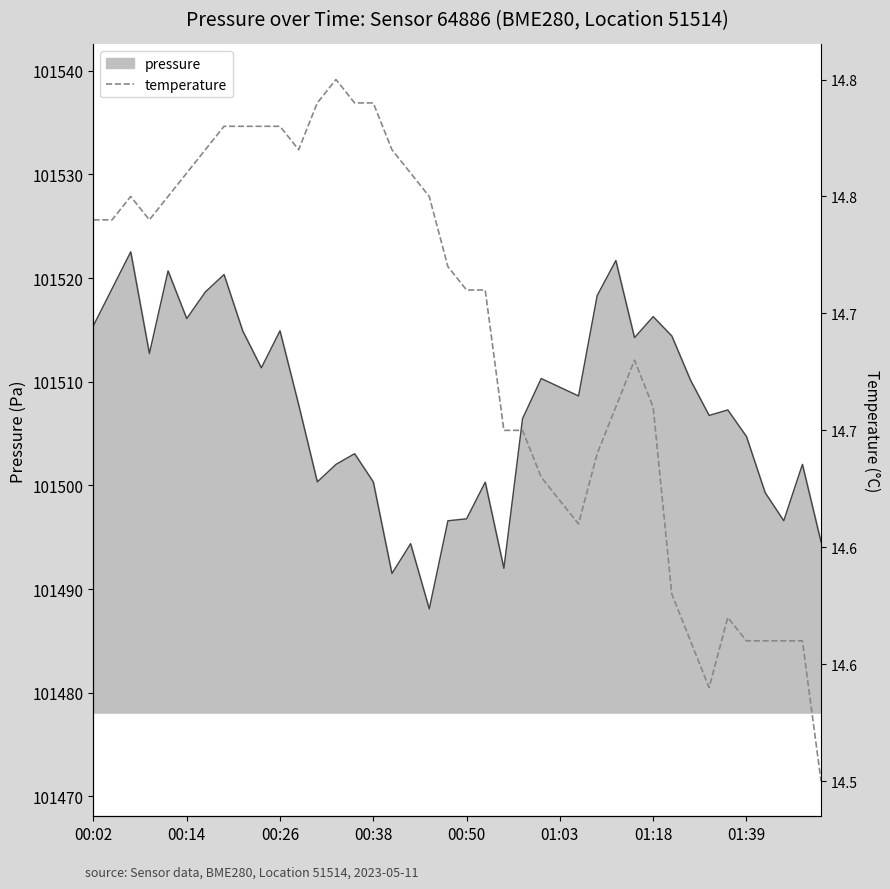

The value of pressure at 00:02 is 161900.0. True or false?

False